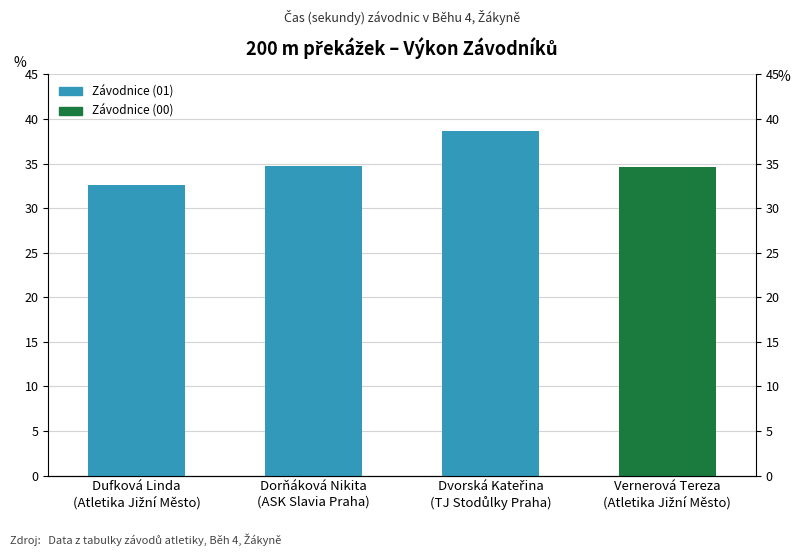

The value at Dufková Linda
(Atletika Jižní Město) is 32.6. True or false?

True